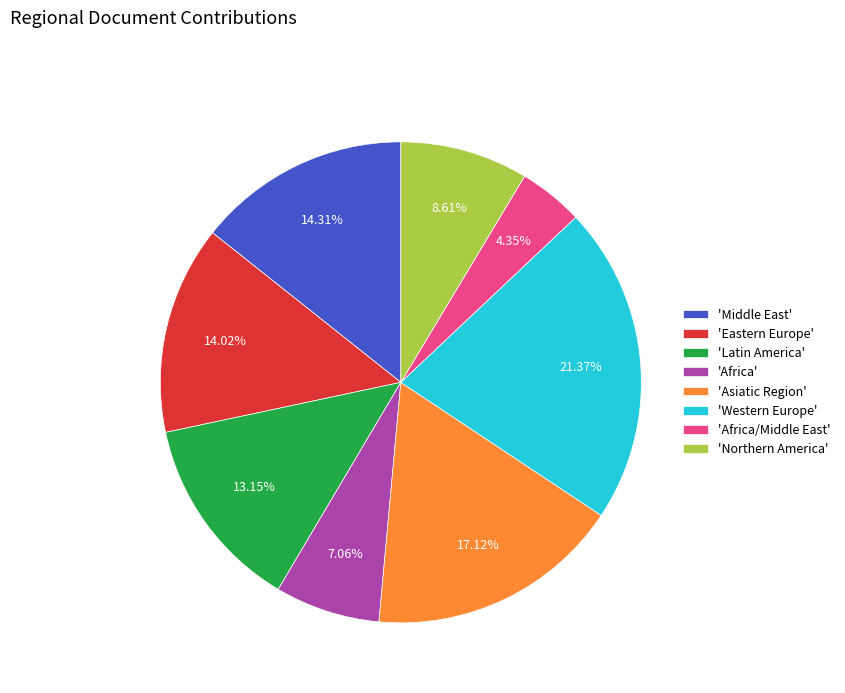

Is the sum of 'Middle East' and 'Eastern Europe' greater than half?

No